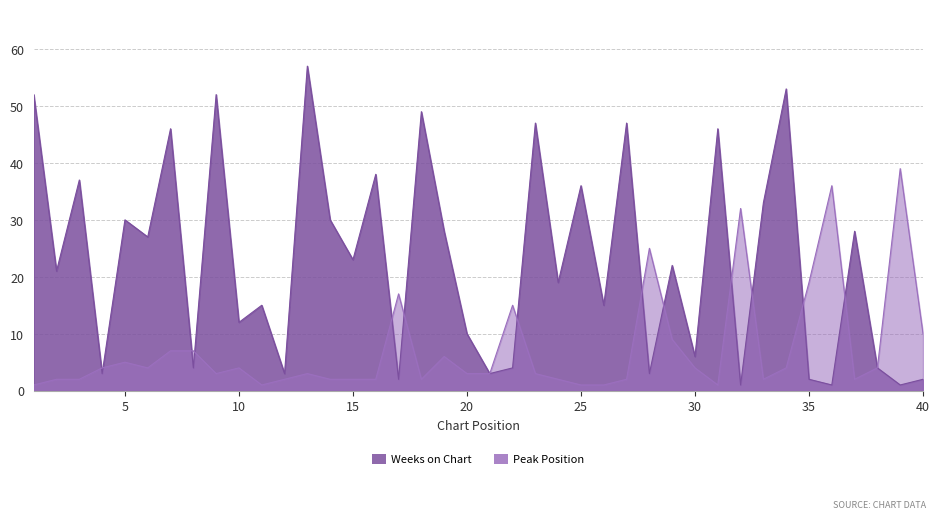

How many interior local peaks does the Peak Position series have?

10